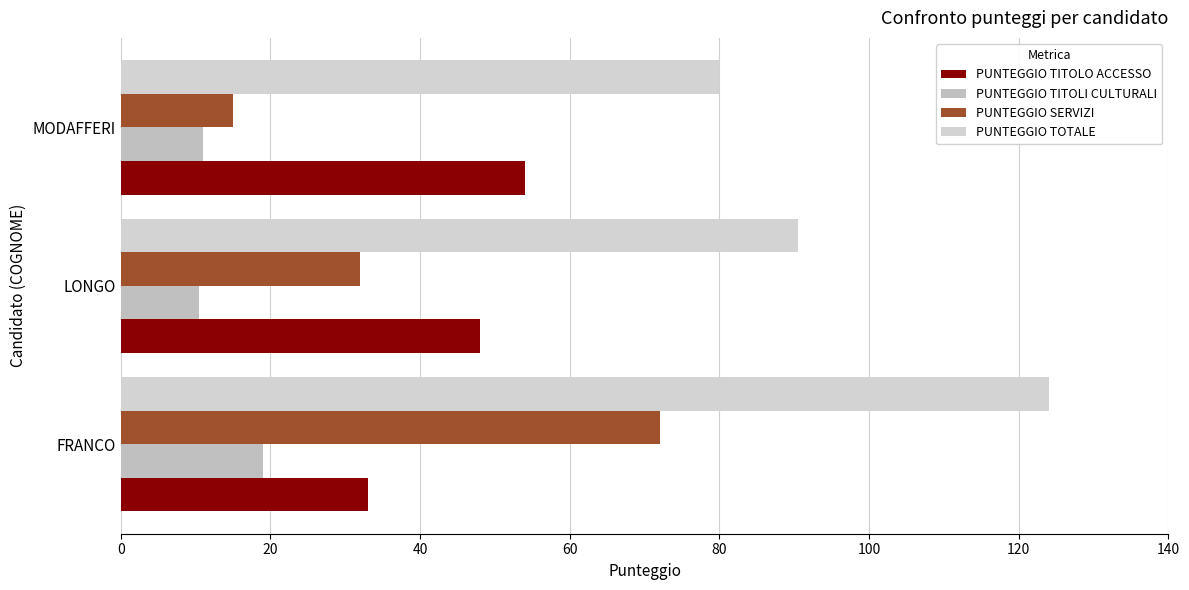

How many distinct data groups are displayed?

4